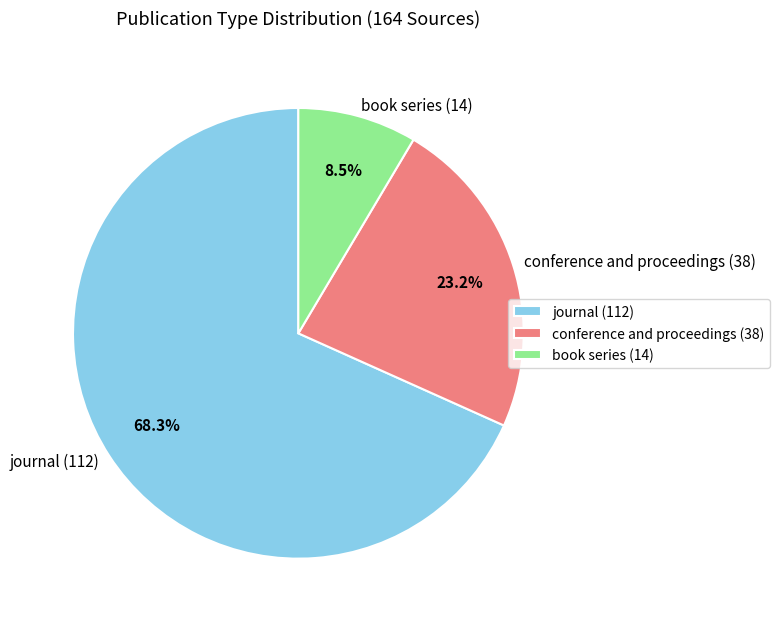

Which has a higher value, conference and proceedings or journal?

journal